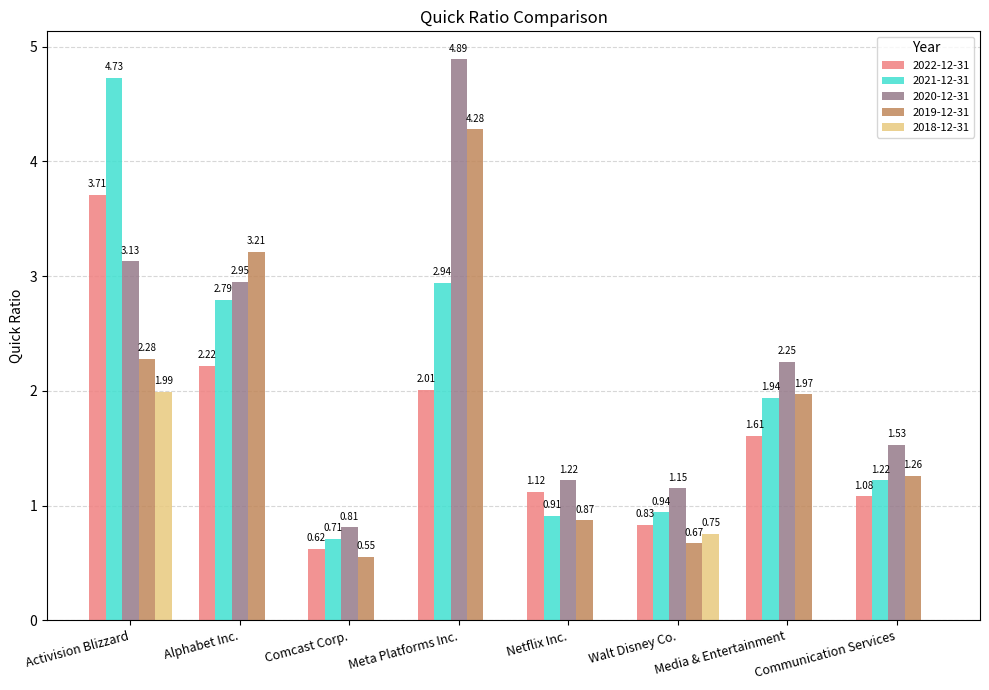

What is the sum of all 2018-12-31 values?

2.7